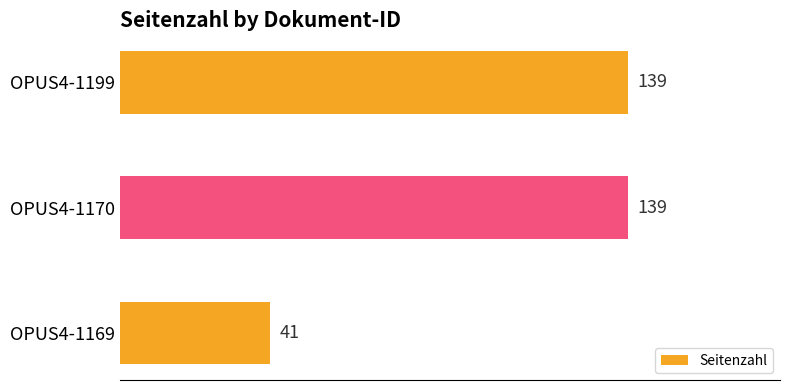

What is the maximum value shown in the chart?

139